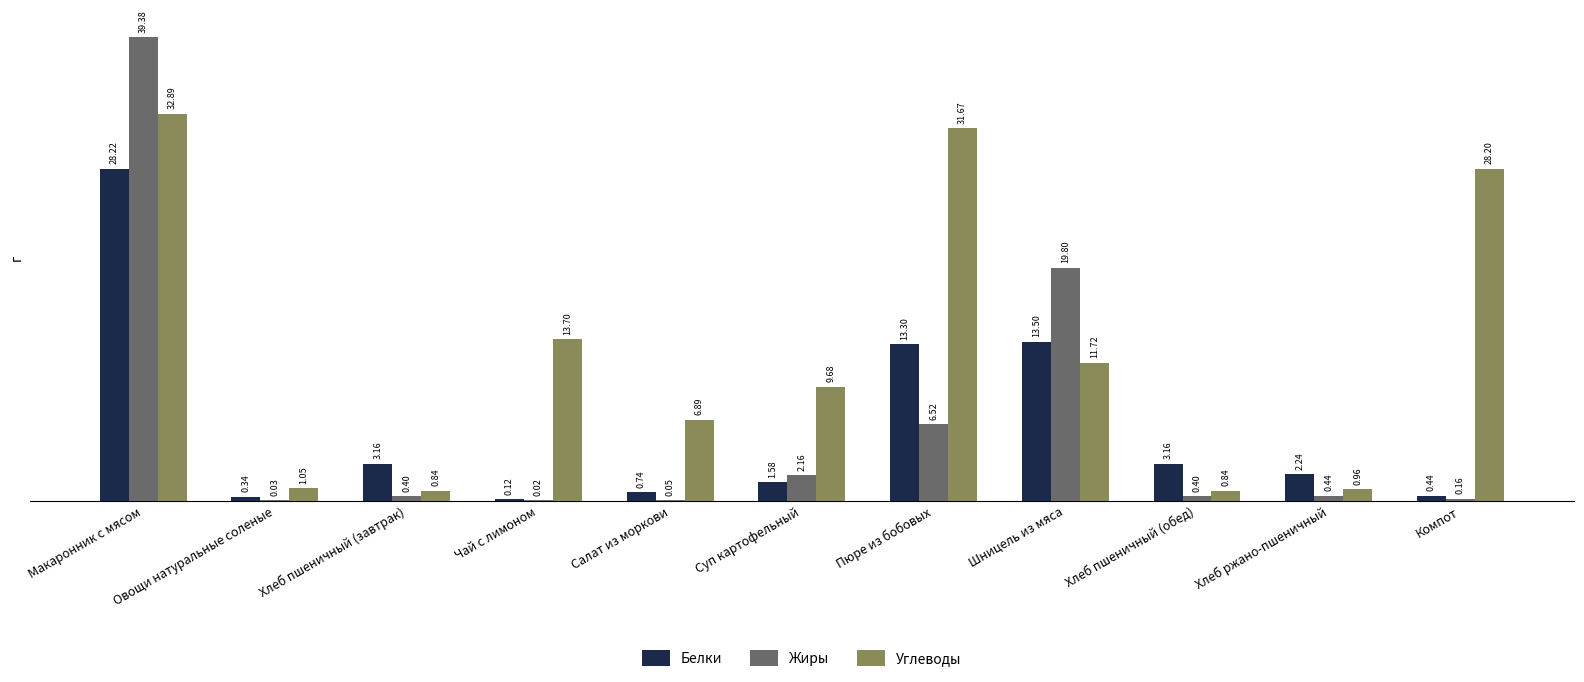

Between Суп картофельный and Шницель из мяса, which series saw the biggest shift?

Жиры